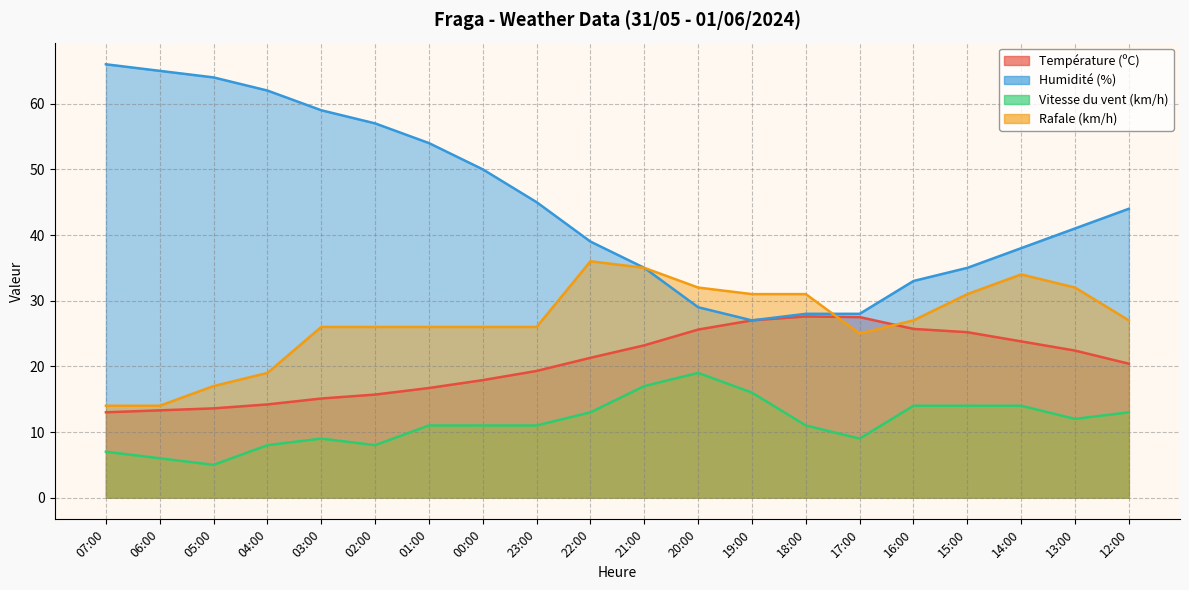

The Rafale (km/h) series shows 32.0 at 13:00. True or false?

True